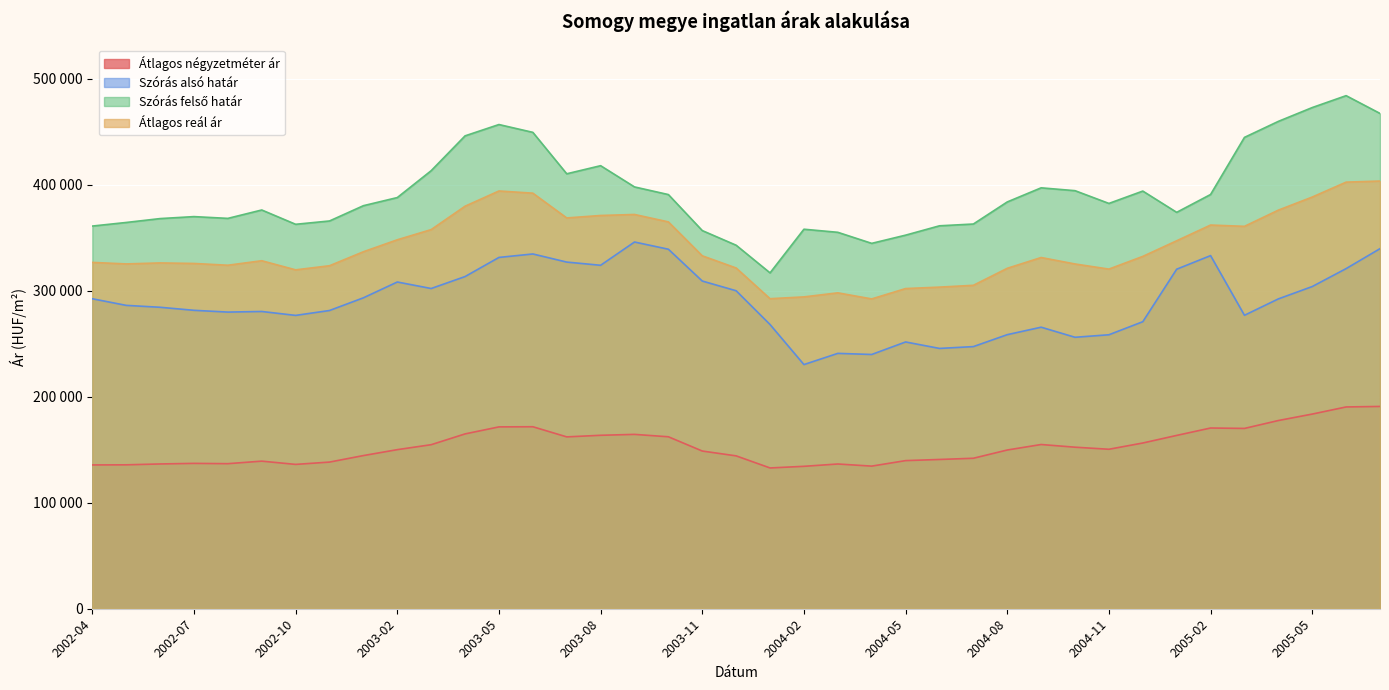

What value does the Szórás alsó határ series have at 2003-10, to the nearest 50?

339100